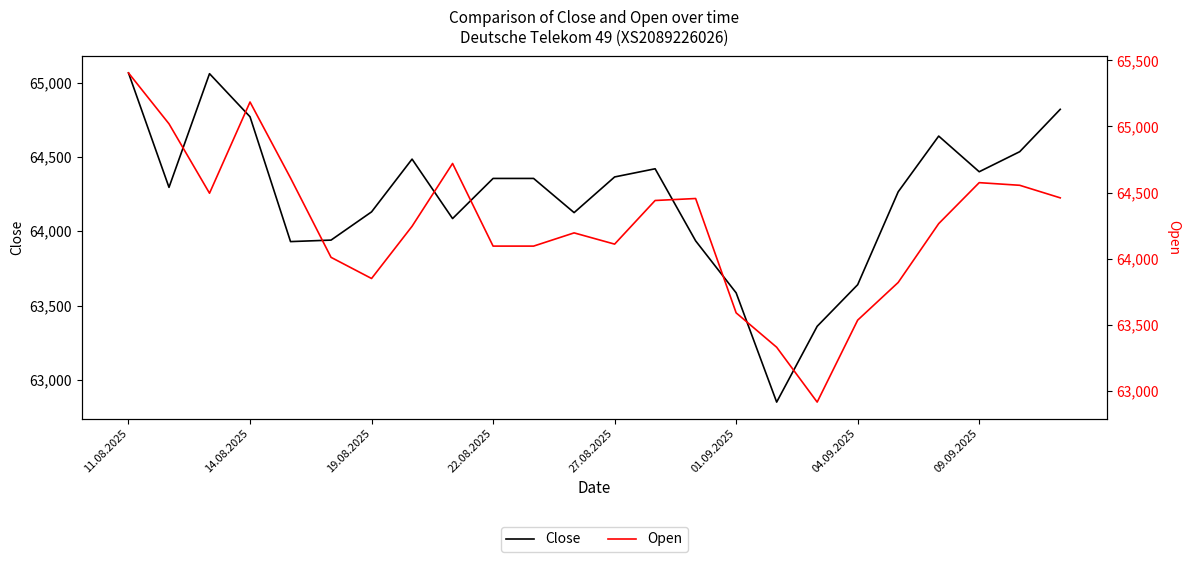

How many lines are shown in the chart?

2